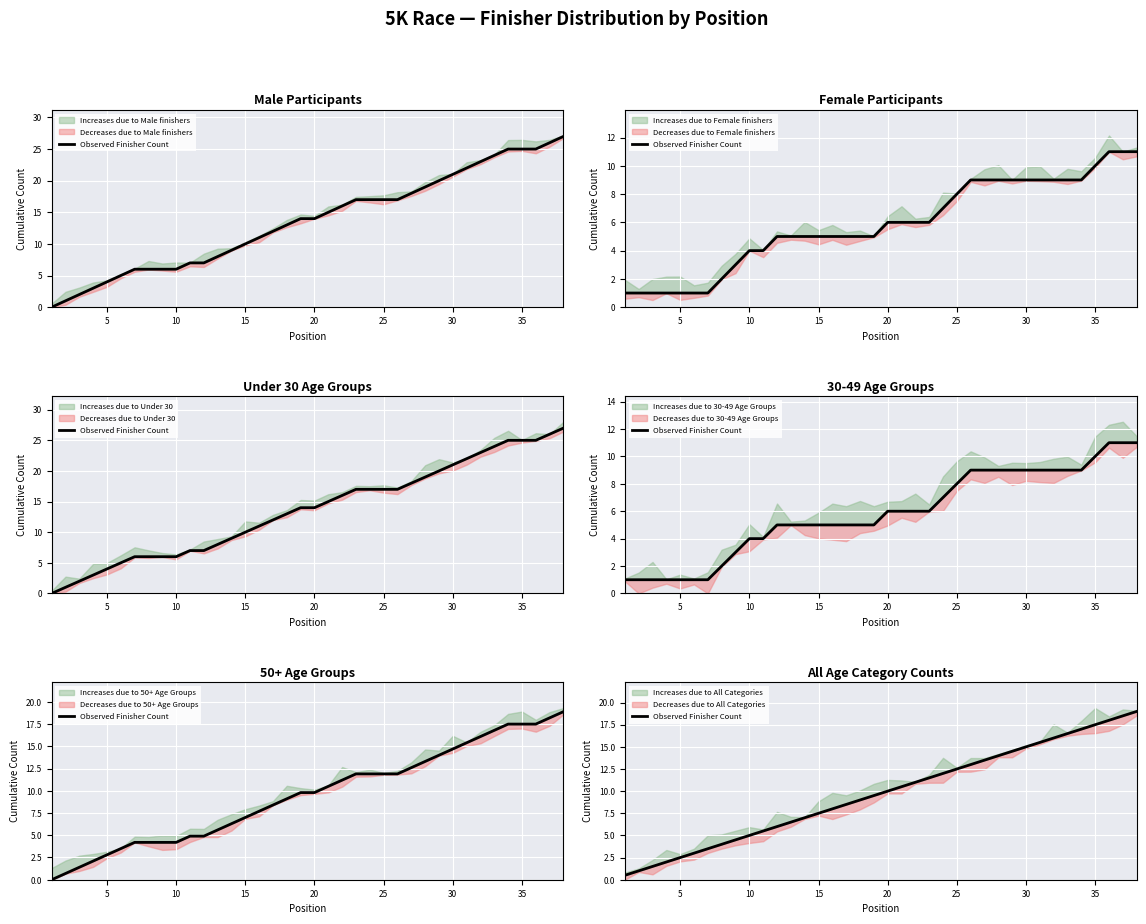

What is the sum of all values?

370.5